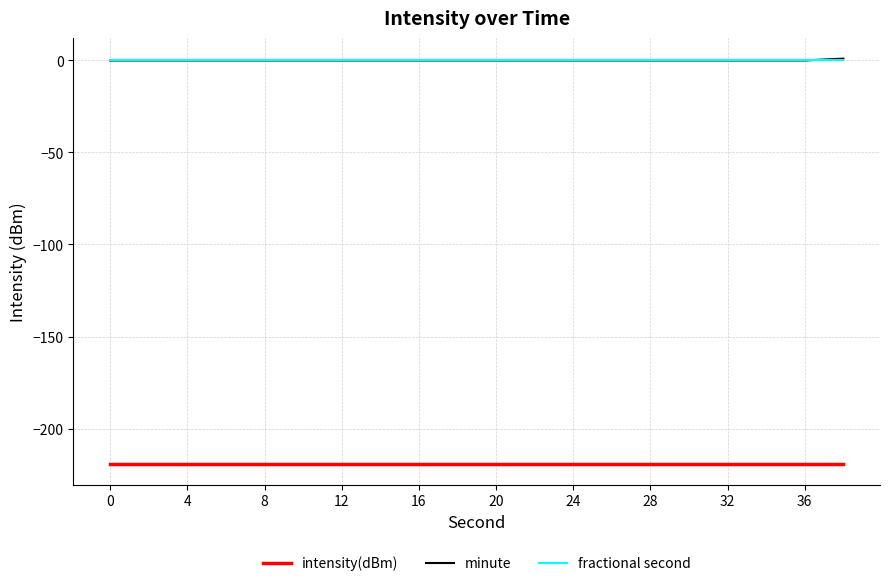

How many lines are shown in the chart?

3